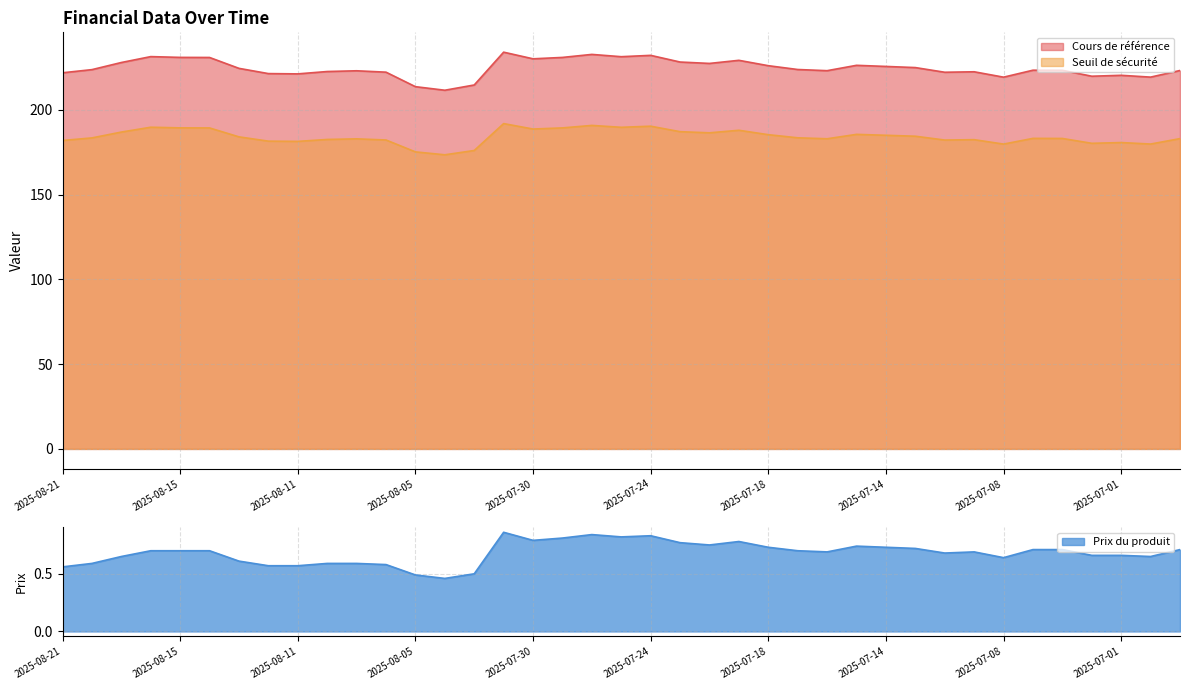

Which series changed the most between 2025-08-12 and 2025-06-27?

Cours de référence